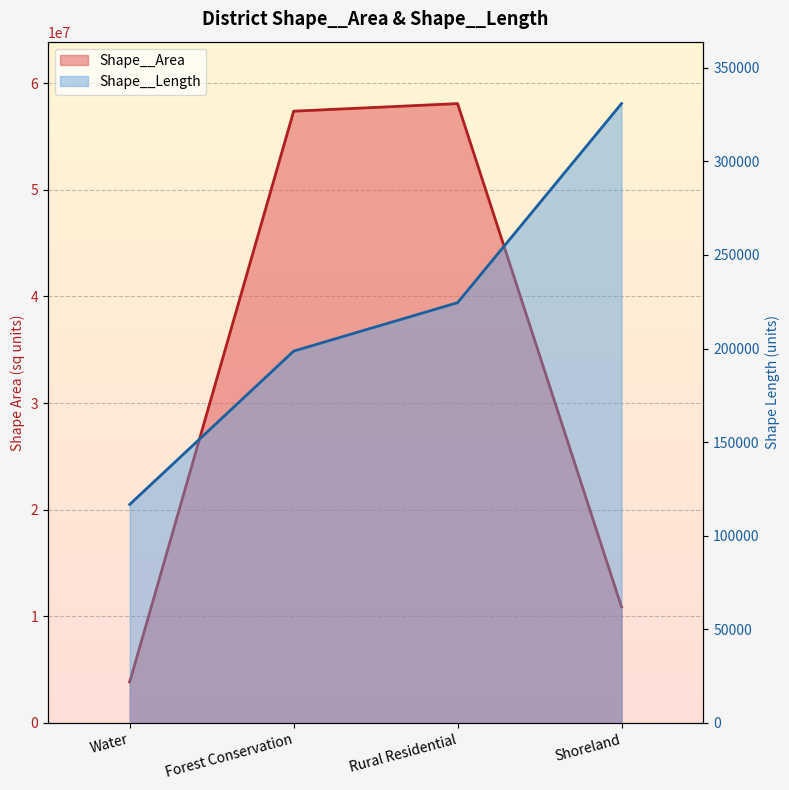

True or false: Shape__Area has more than 2 interior local peaks.

False